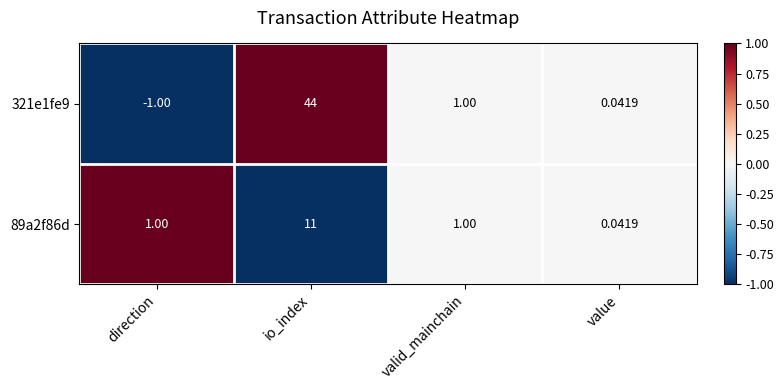

At which label is 321e1fe9 closest to 21?

valid_mainchain